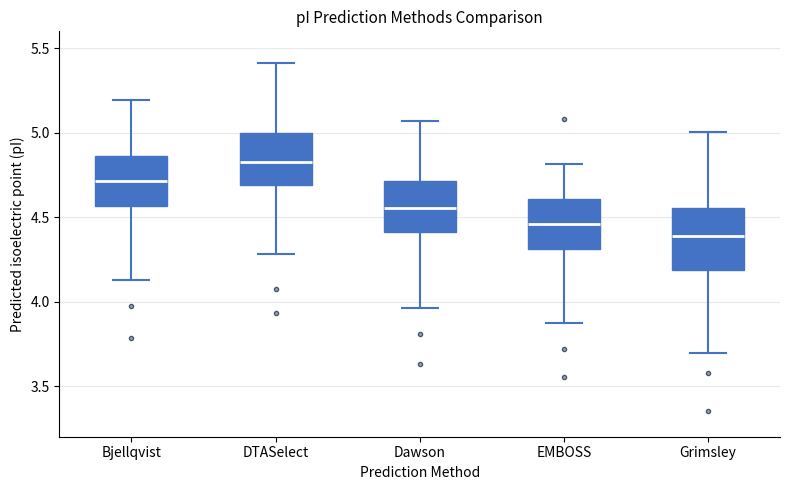

Which box is the tallest, from its lower edge to its upper edge?

Grimsley